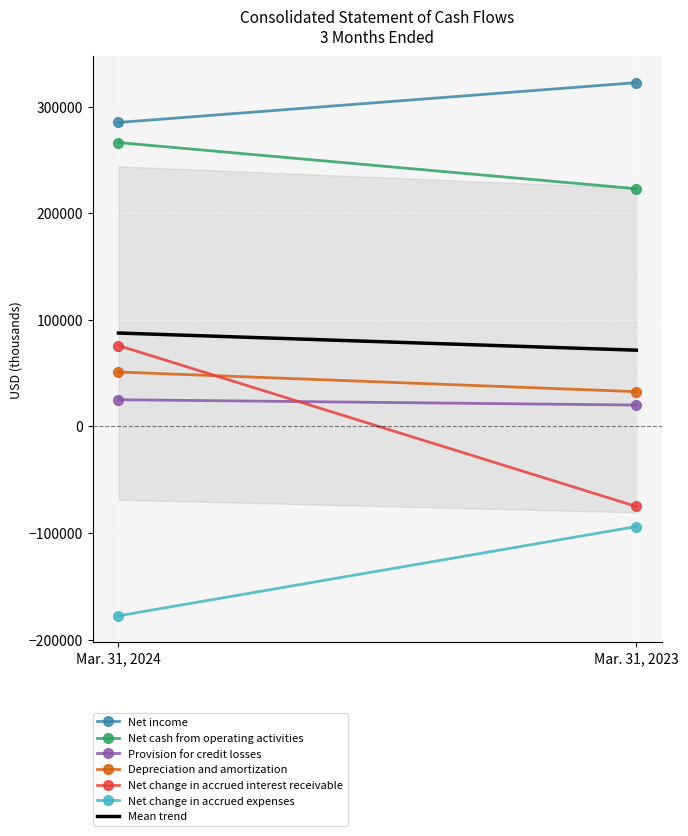

Which series has the largest range (max minus min)?

Net change in accrued interest receivable